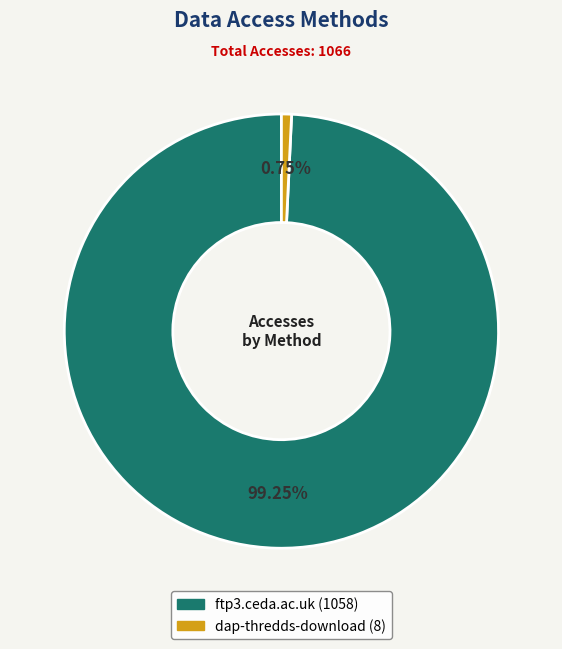

Is it true that ftp3.ceda.ac.uk is 99% of the pie?

True